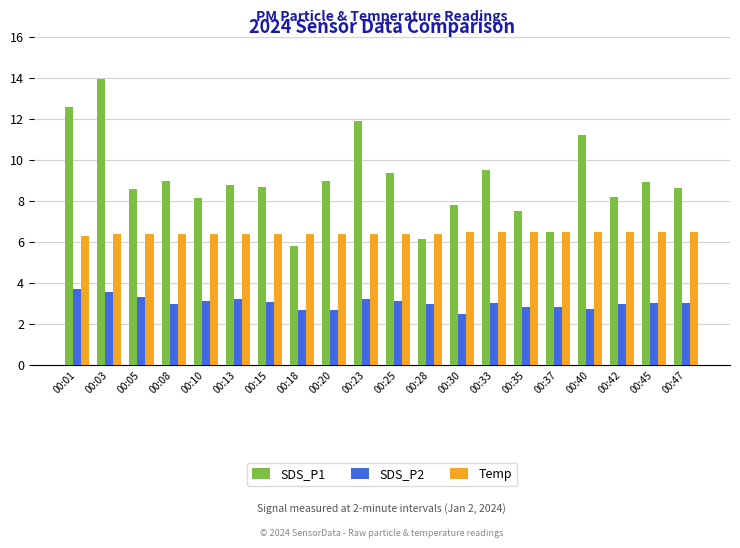

Between 00:03 and 00:05, which series saw the biggest shift?

SDS_P1